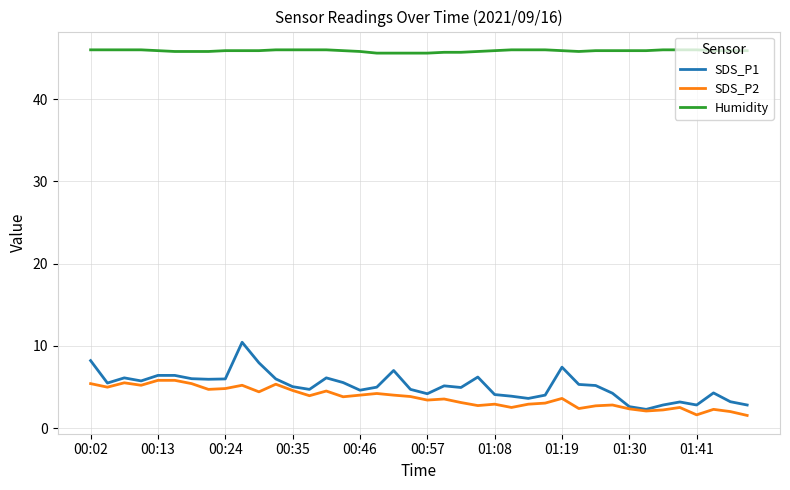

Which series has the widest spread of values?

SDS_P1